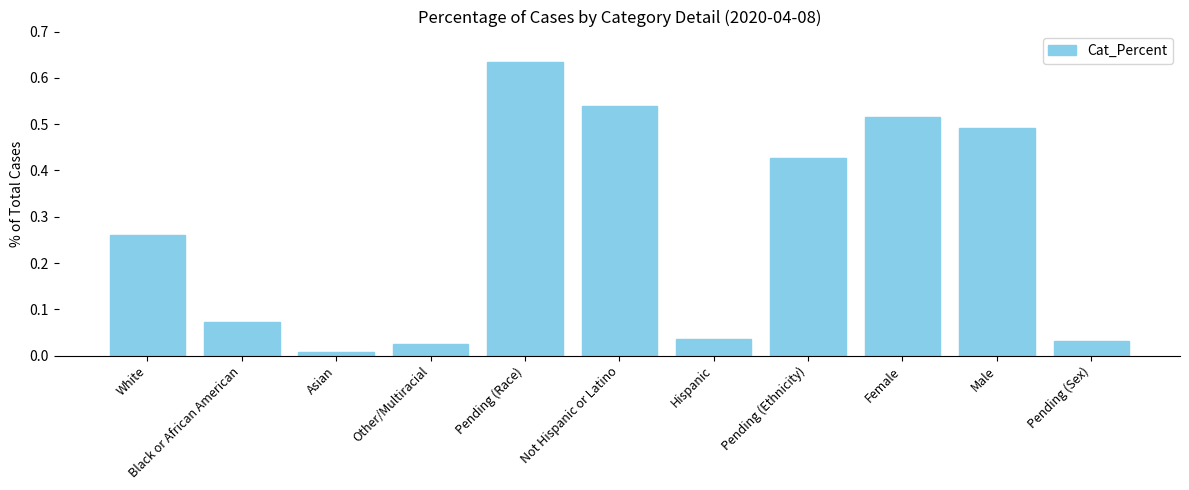

What is the label of the 11th bar from the right?

White